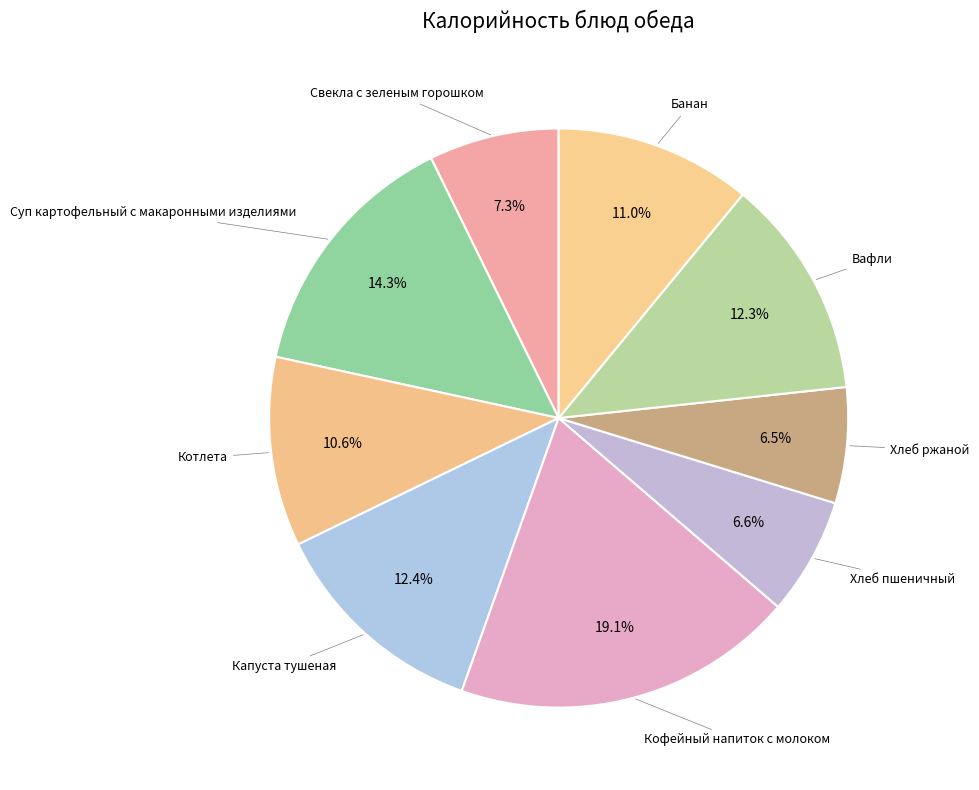

How many slices are in this pie chart?

9